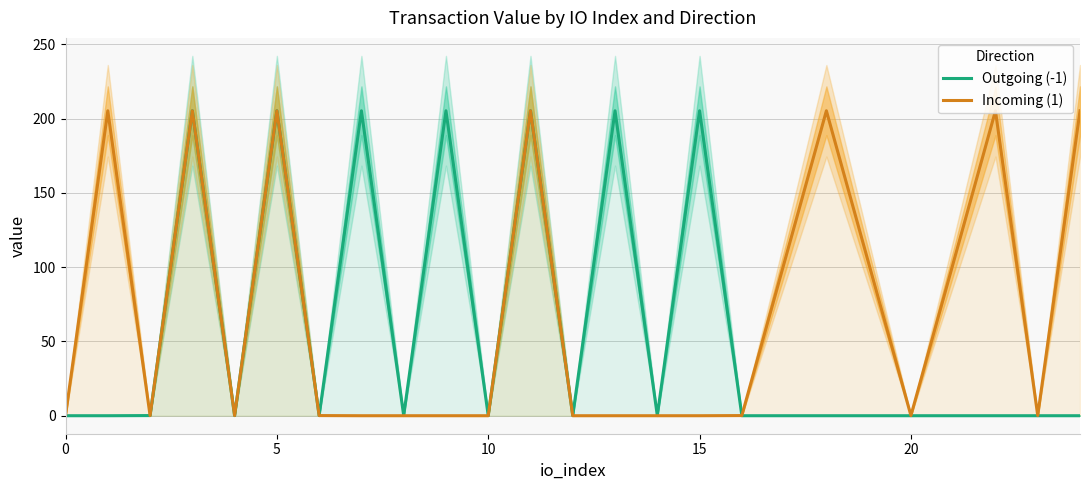

The value of Outgoing (-1) at 12 is 0.0. True or false?

False